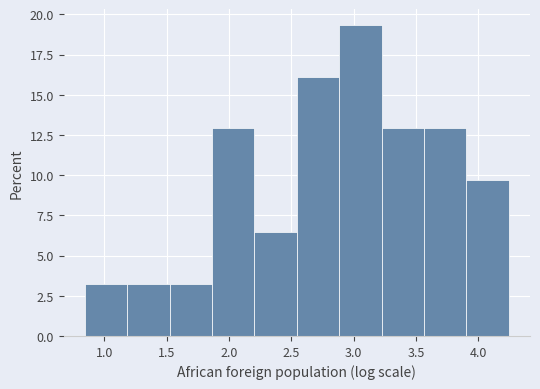

How tall is the bar that spans 3.55 to 3.90 on the x-axis? Neither the bar edges nor the heights are printed on the chart, so give them approximately, as read against the axes.

13.0